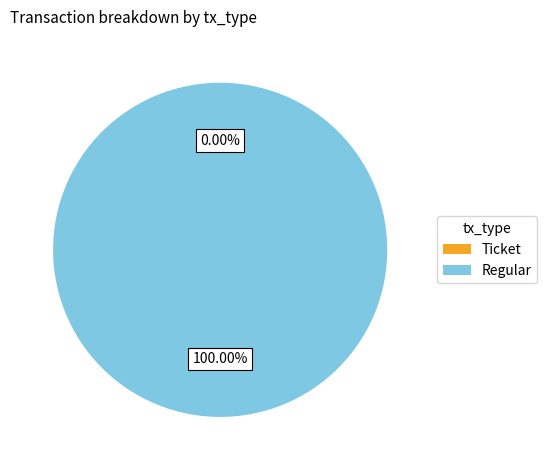

Count the number of slices in the pie.

2